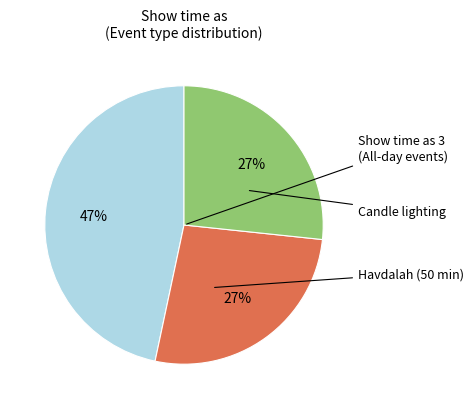

Is there any slice that represents more than half of the pie?

No